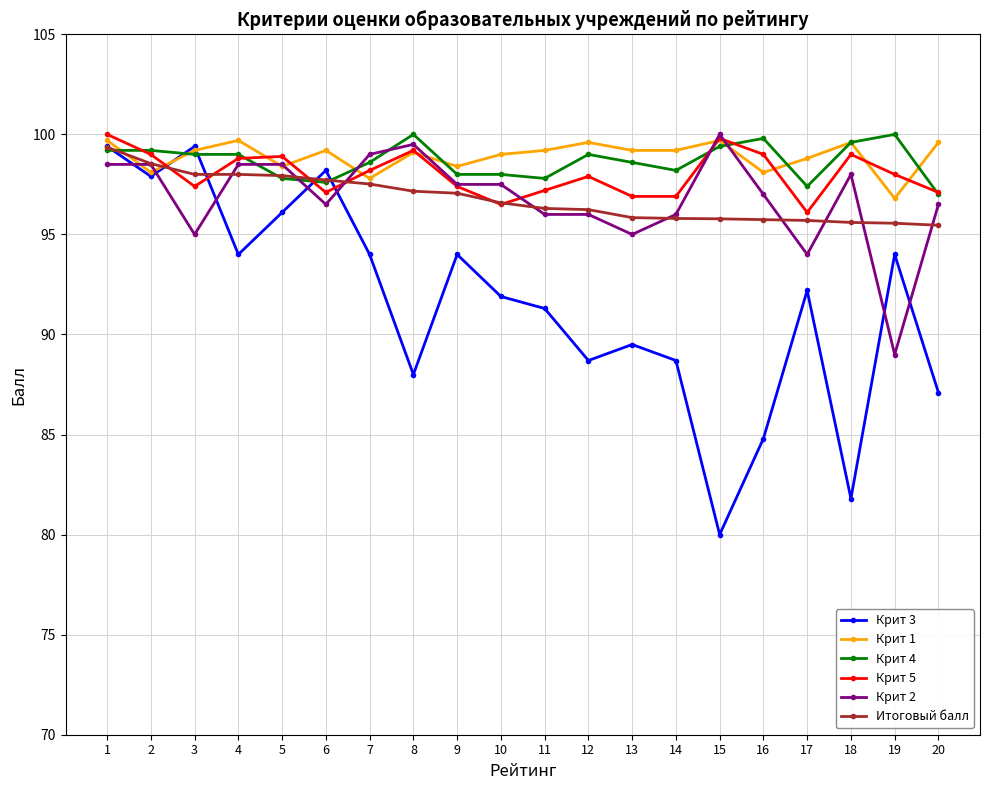

Does the chart display data point markers on the line(s)?

Yes